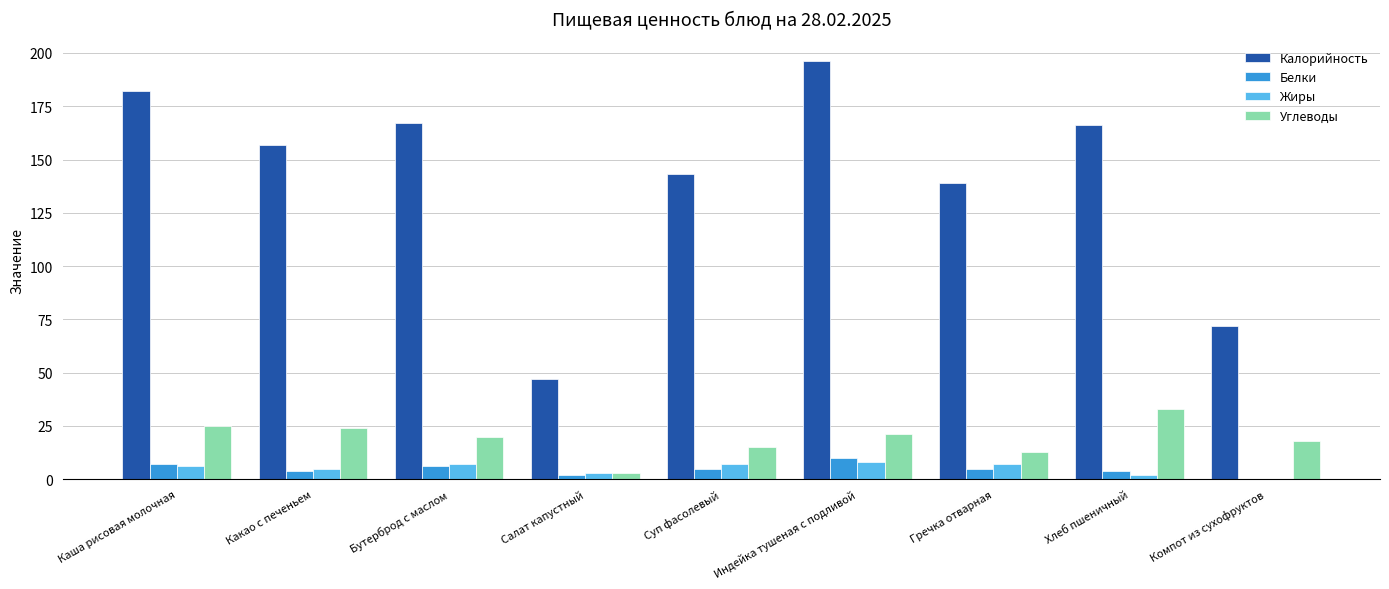

What is the maximum value shown in the chart?

196